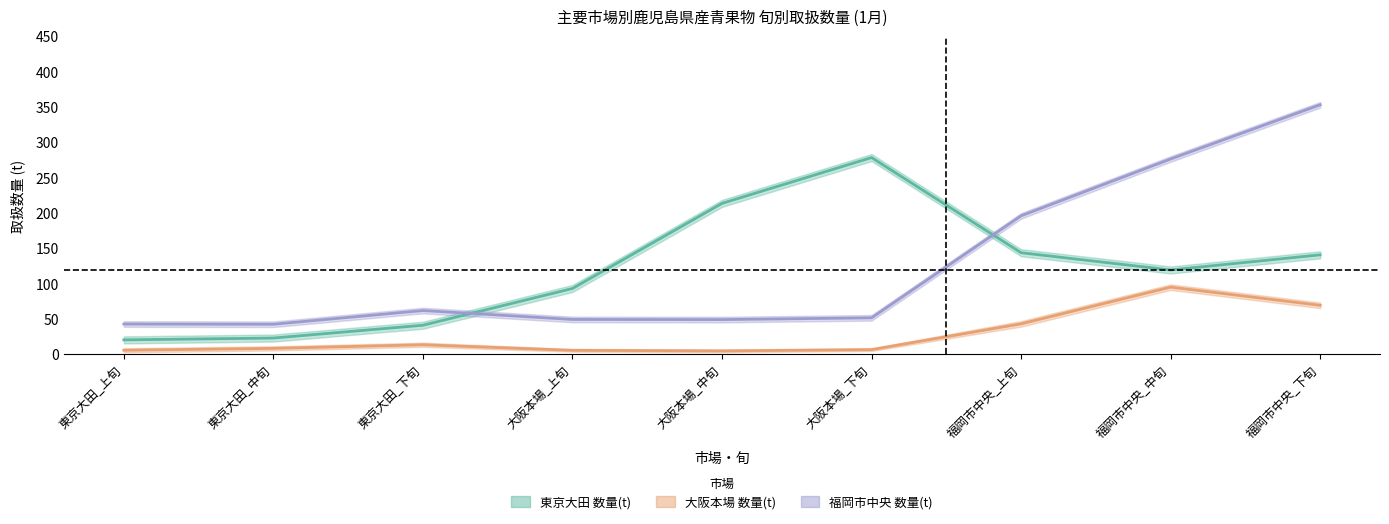

The value of 福岡市中央 数量(t) at 福岡市中央_中旬 is 276.1. True or false?

True